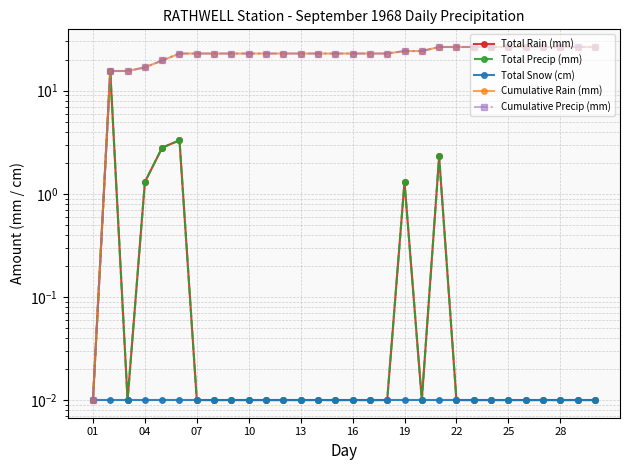

At which label does Total Rain (mm) reach its minimum?

01